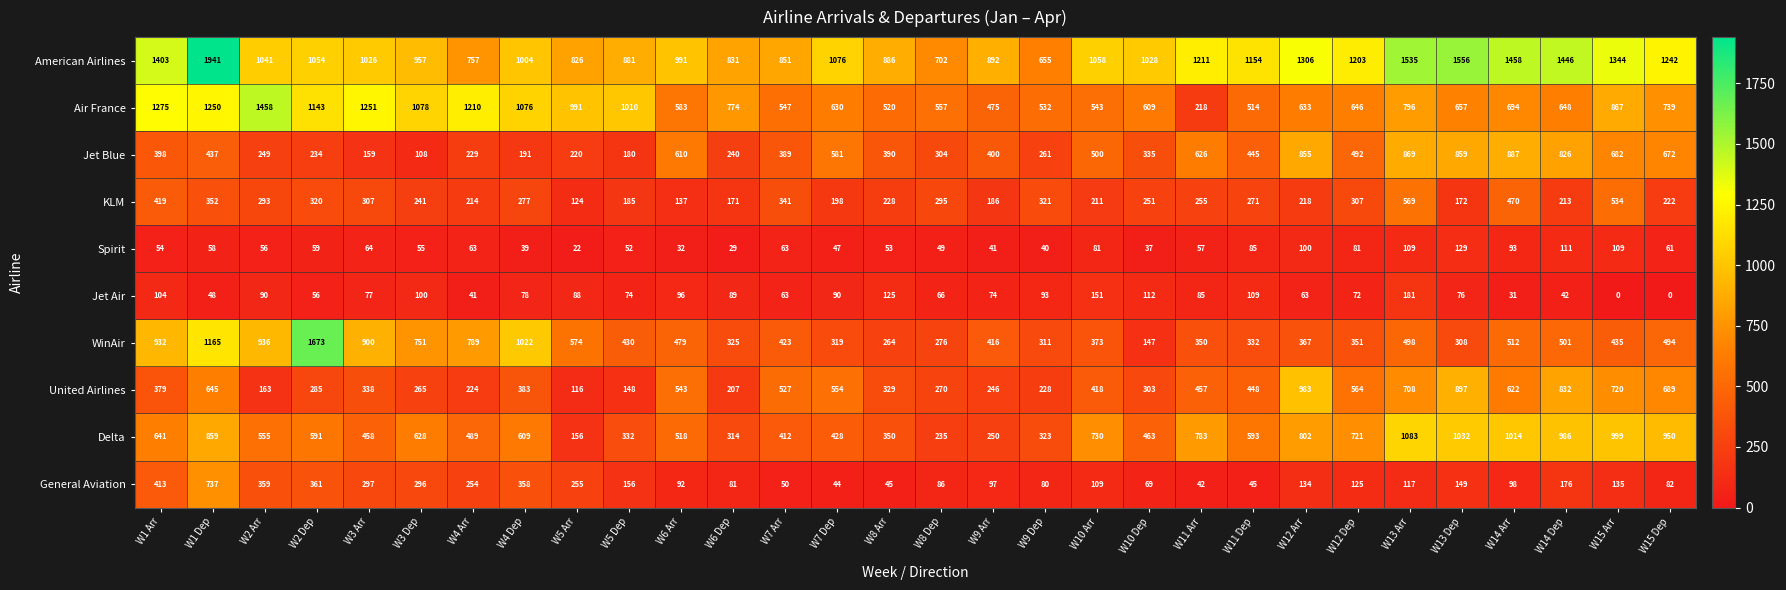

How many data points does each series have?

30